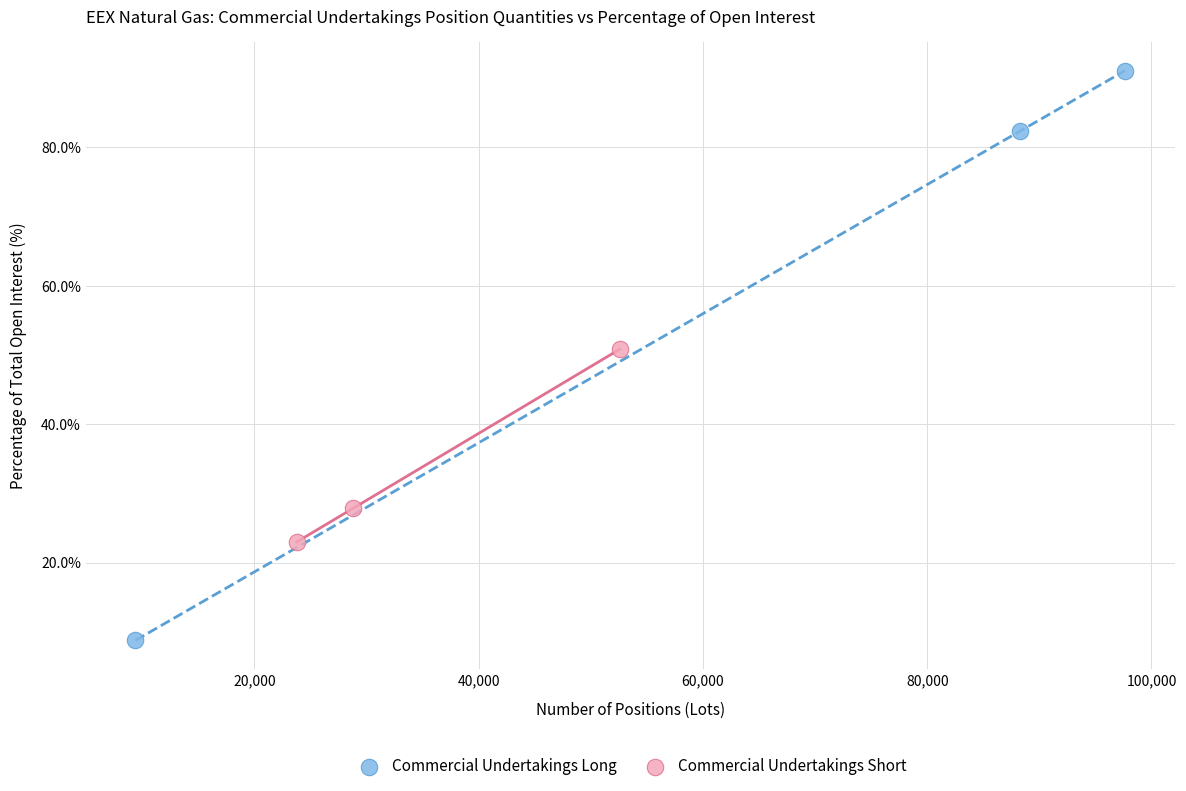

Which series reaches the minimum Y coordinate?

Commercial Undertakings Long